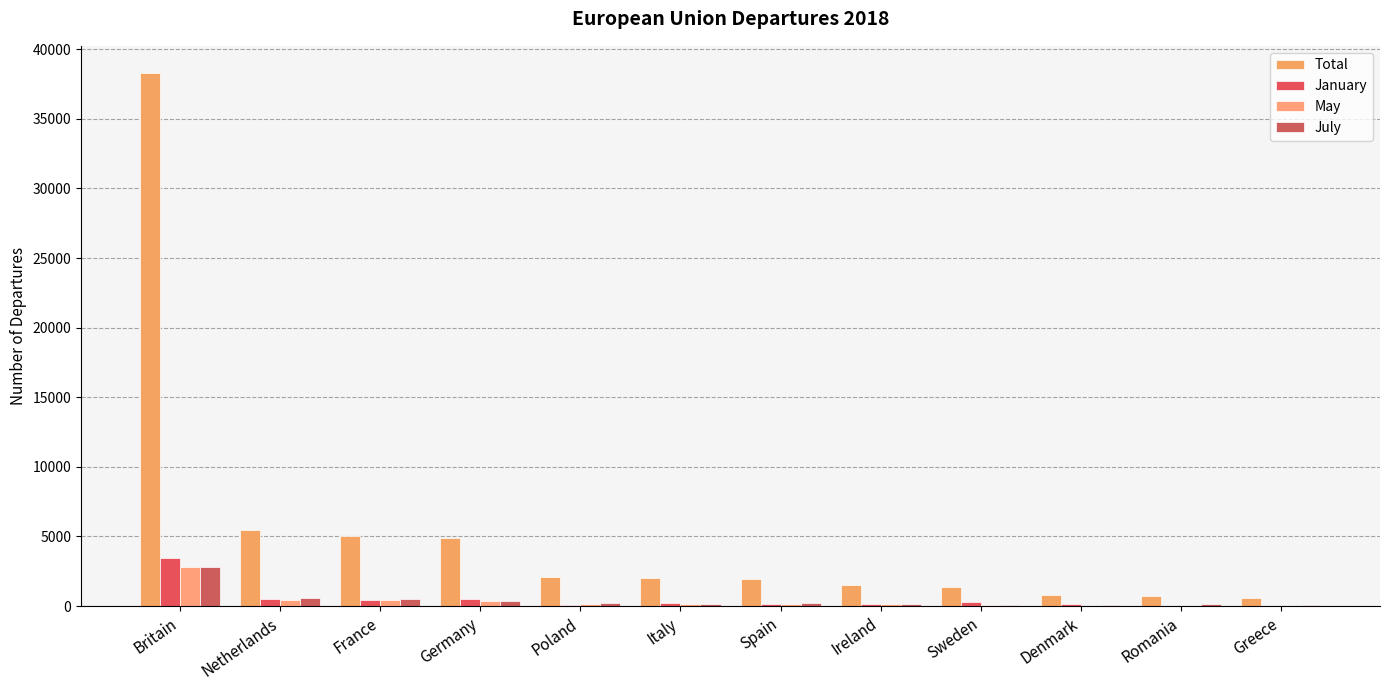

What is the highest value of the January series?

3484